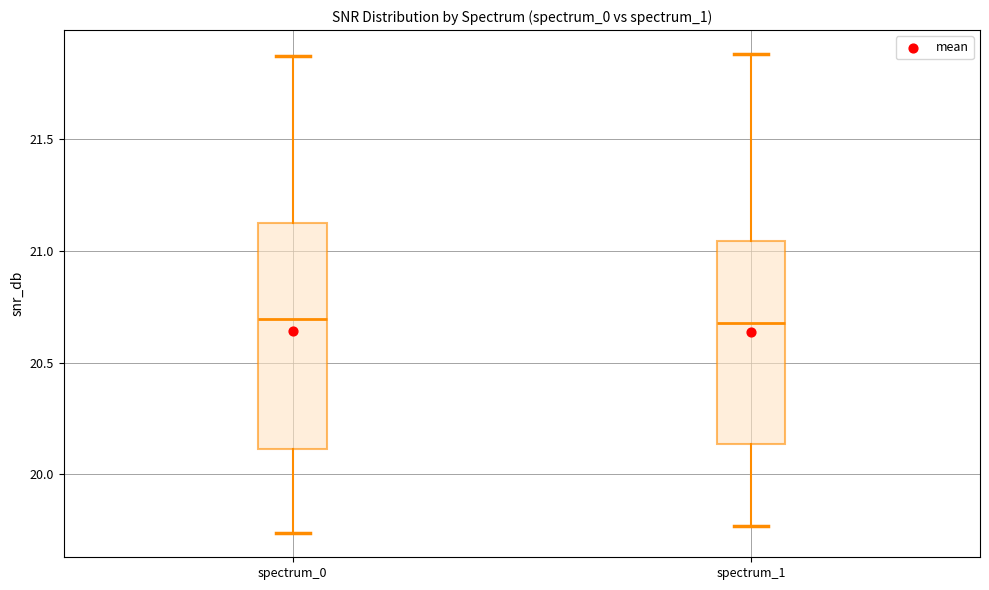

Comparing the boxes themselves (not the whiskers), which one is the tallest?

spectrum_0